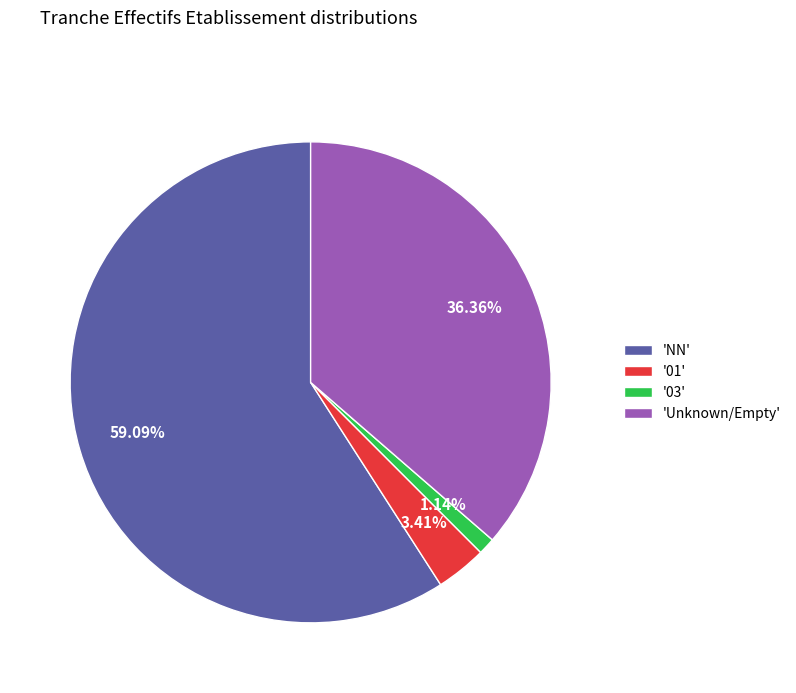

Is the sum of 'Unknown/Empty' and 'NN' greater than half?

Yes